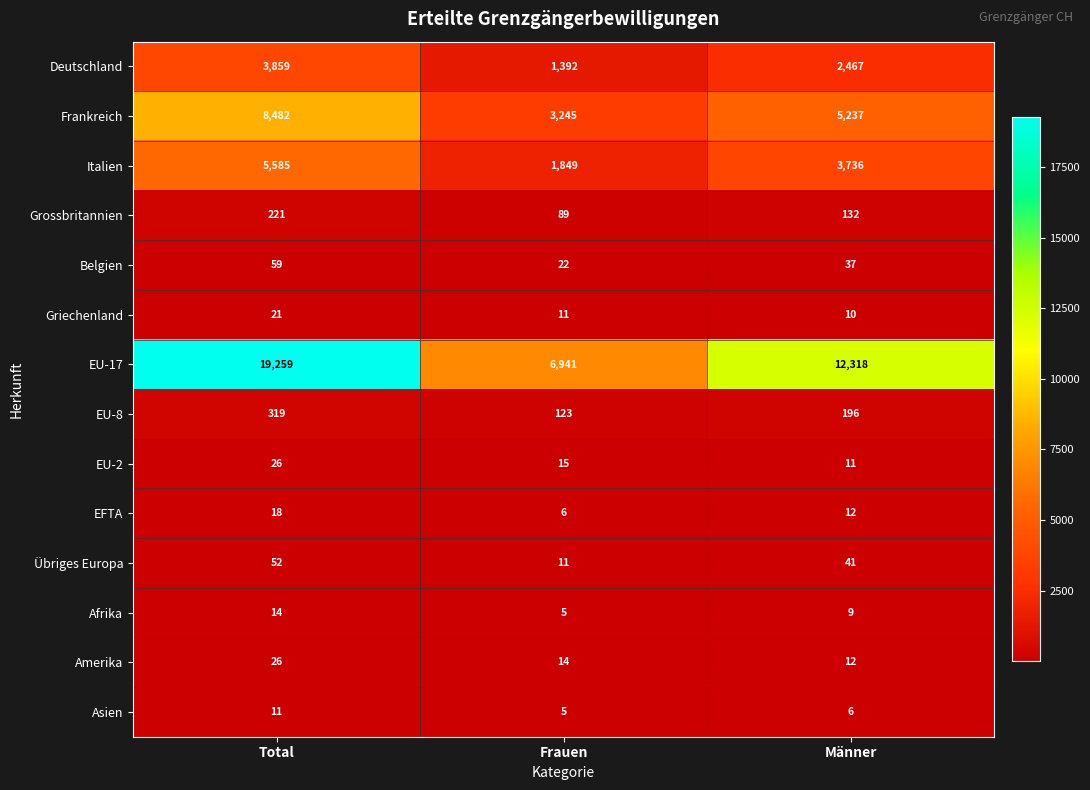

What is the total value across all series at Total?

37952